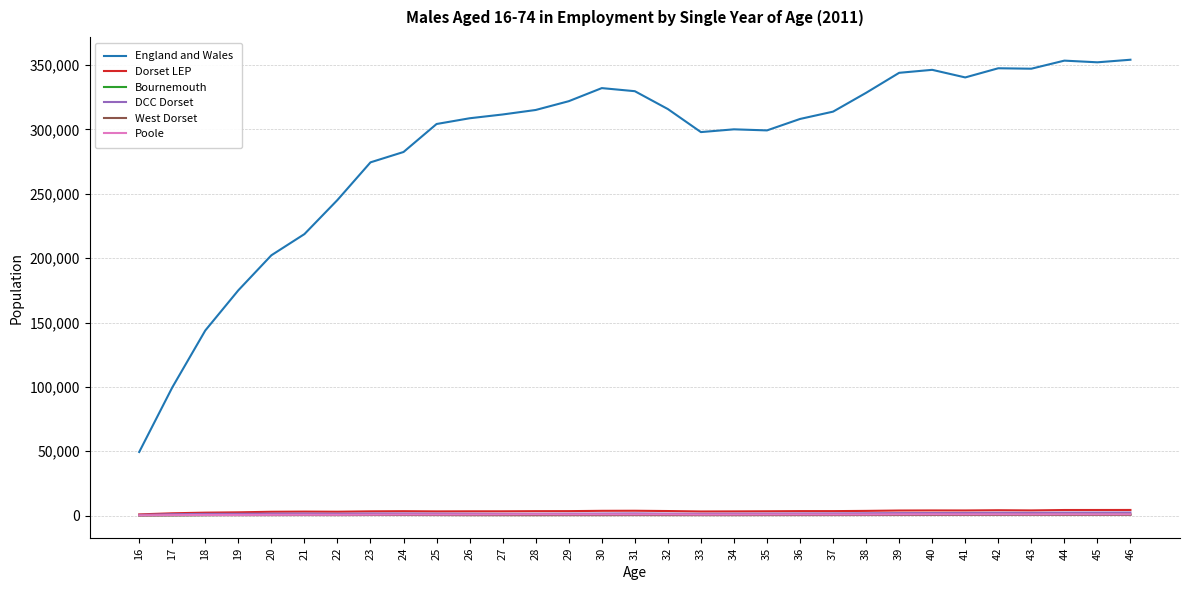

Which series has the largest total across all categories?

England and Wales